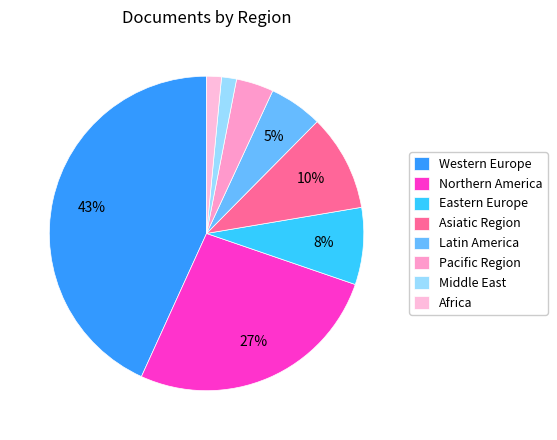

How many slices are in this pie chart?

8